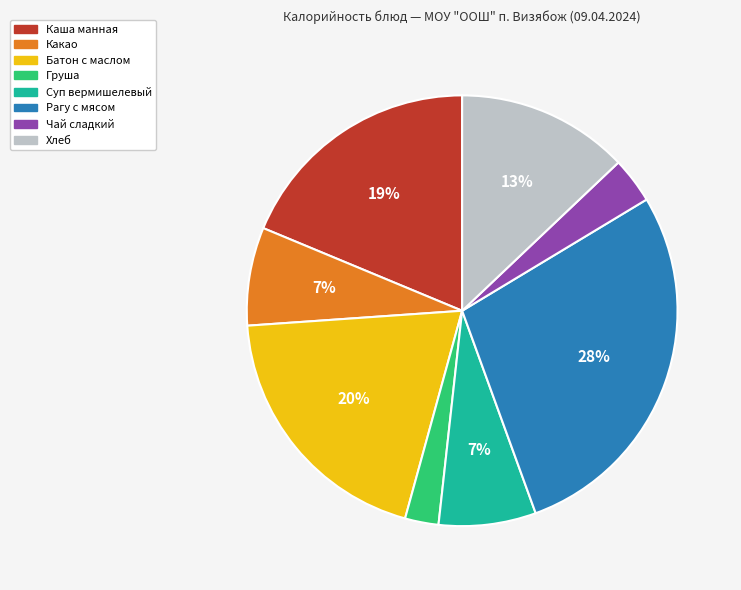

To the nearest percent, what is the combined percentage of Груша and Суп вермишелевый?

10%